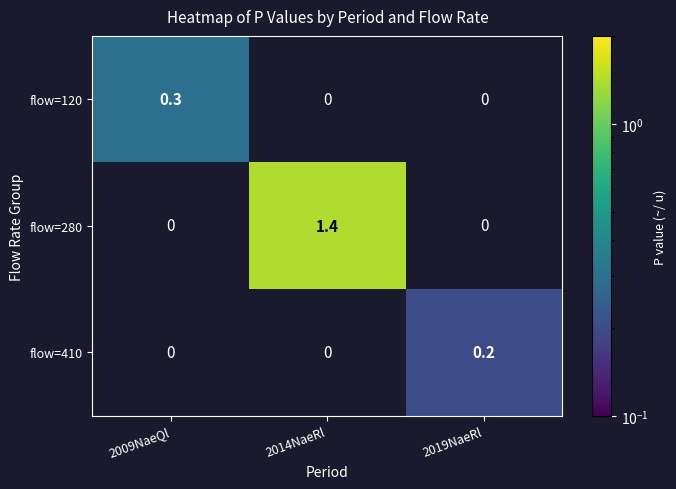

At how many categories does at least one series exceed 0?

3